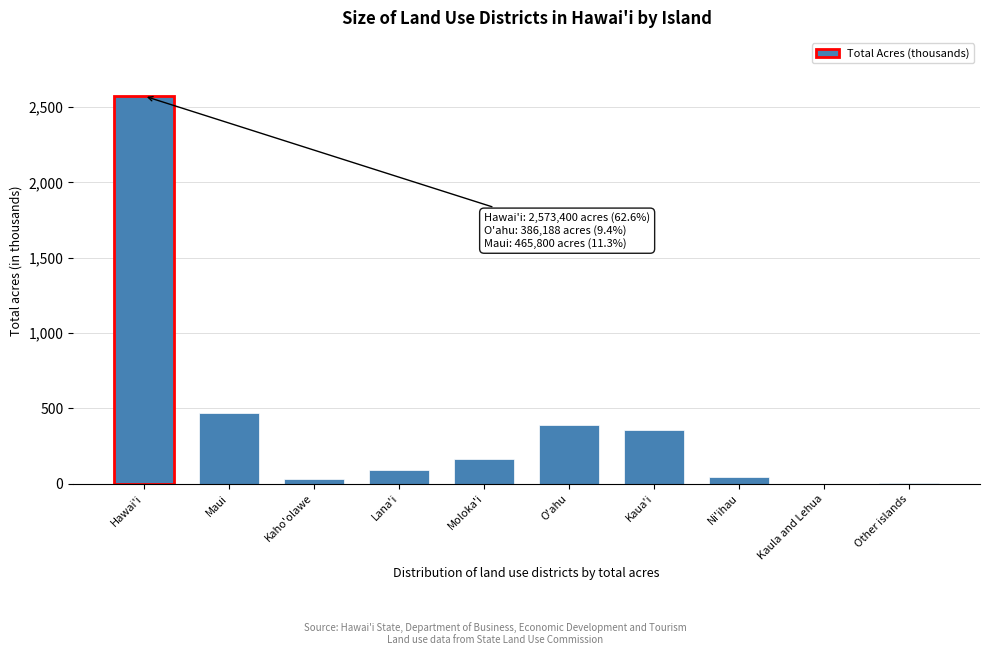

The chart shows a value of 266.8 at Moloka'i. True or false?

False